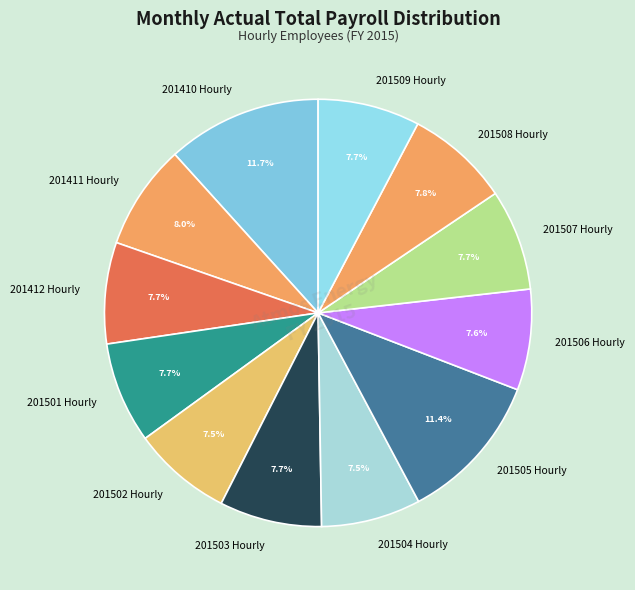

What percentage do 201504 Hourly and 201507 Hourly together represent?

15.2%